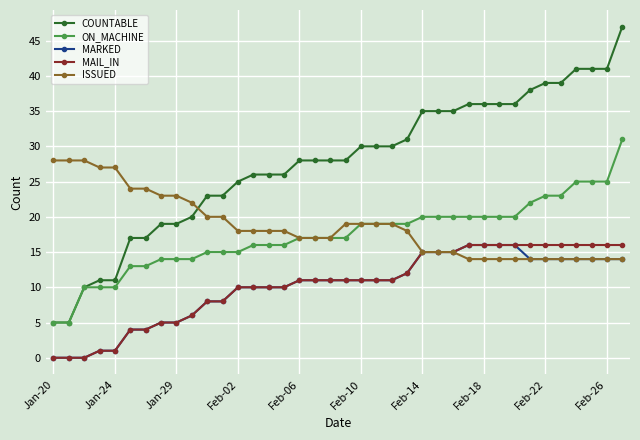

Which series has the largest range (max minus min)?

COUNTABLE